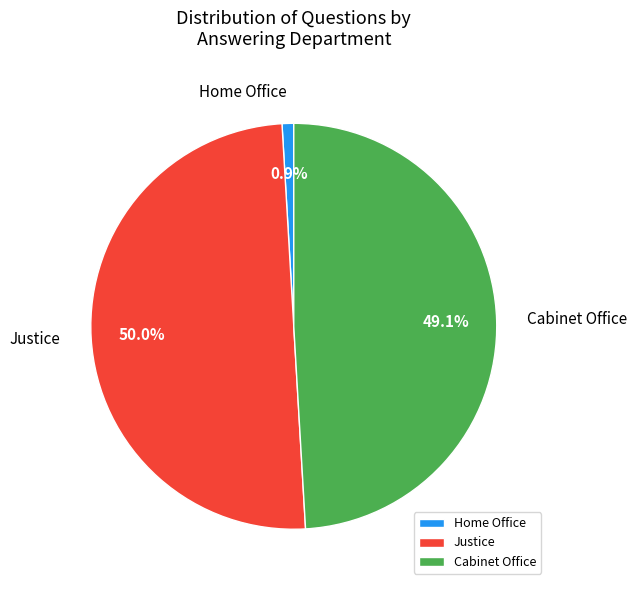

Which slice is the smallest?

Home Office